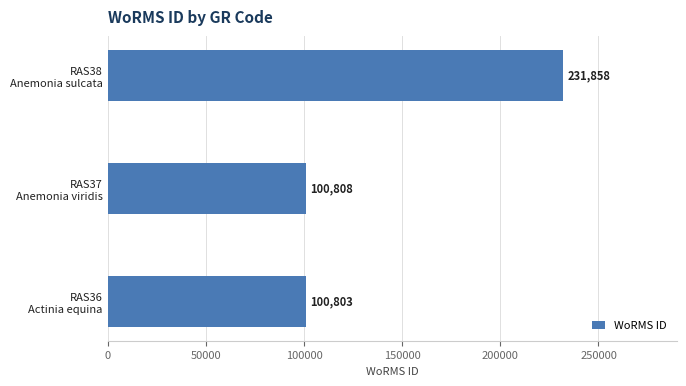

Rank the categories by value from highest to lowest.

RAS38
Anemonia sulcata, RAS37
Anemonia viridis, RAS36
Actinia equina